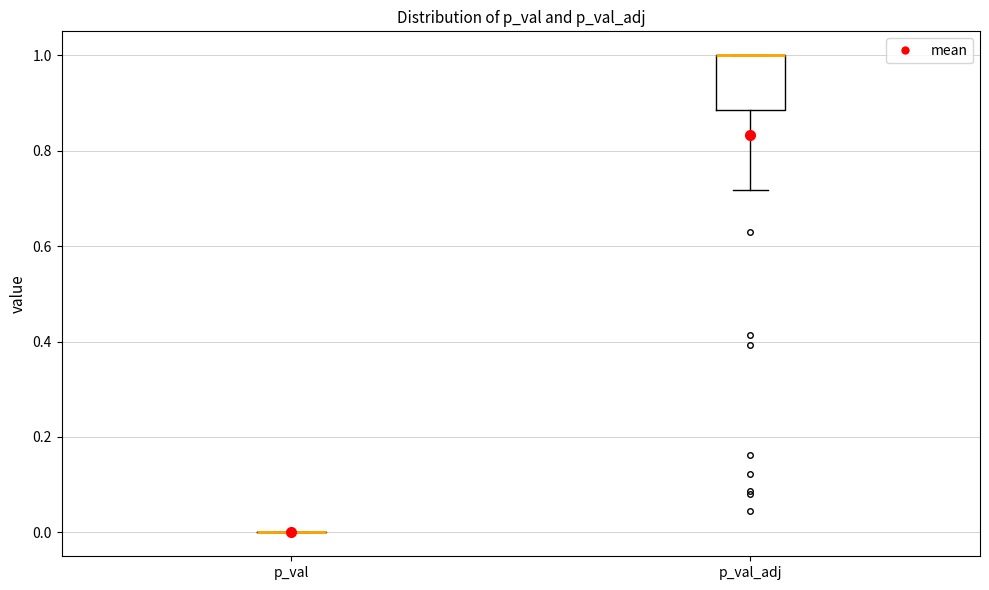

Reading left to right, read every box against the y-axis: the position of its median line, the range the box covers, and the ends of its whiskers. The values are not printed on the chart, so give them approximately, as read against the axis.

p_val: box collapsed to a line at 0.00, whiskers 0.00 to 0.00
p_val_adj: median 1.00 (drawn on the box's upper edge), box 0.88 to 1.00, whiskers 0.72 to 1.00